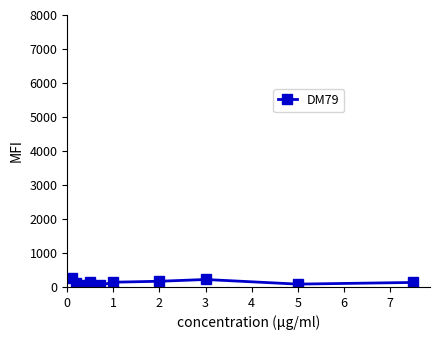

How many data points are less than 140?

5